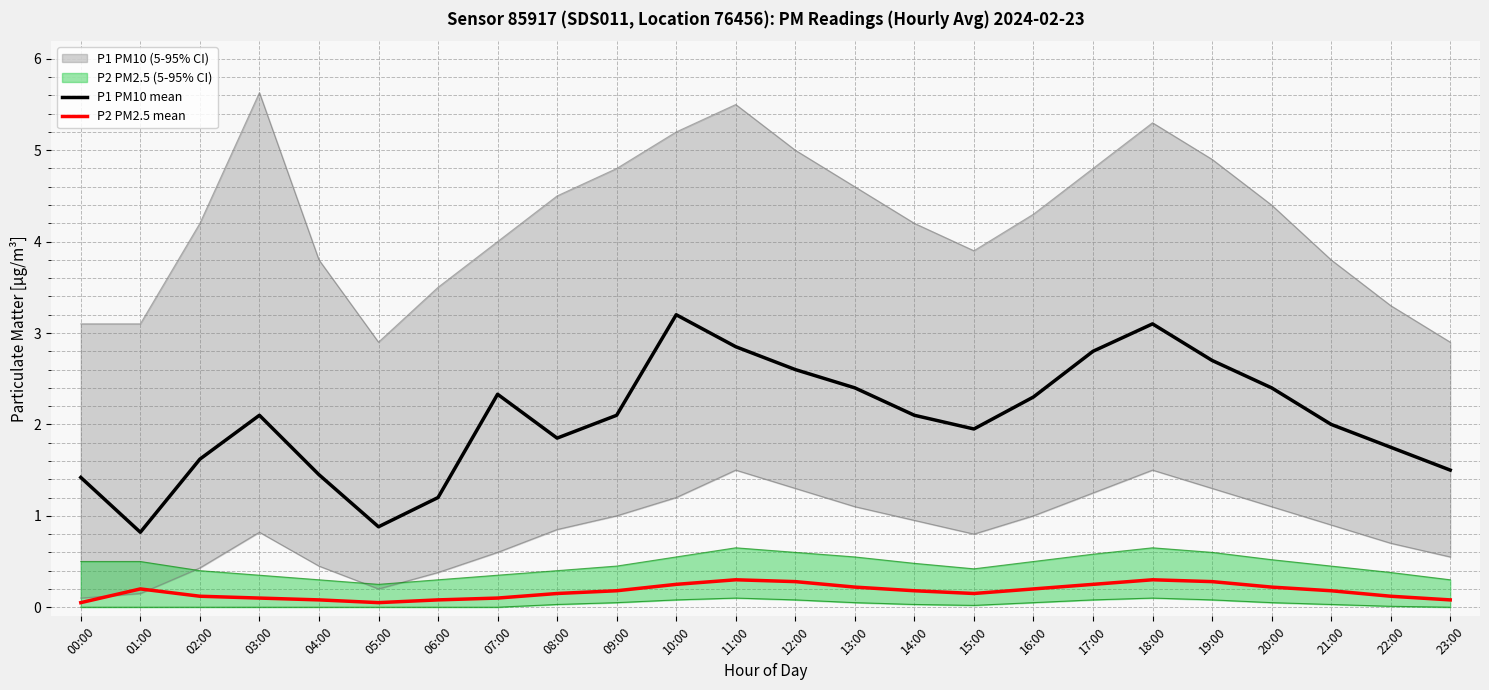

What is the minimum value shown in the chart?

0.1